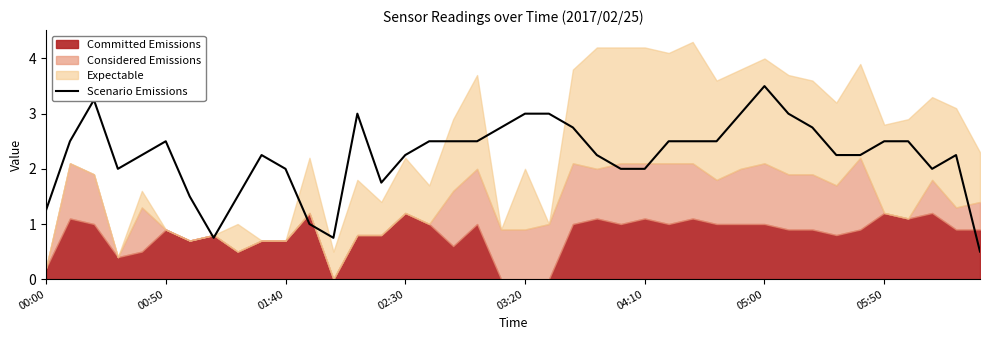

What is the maximum value for Scenario Emissions?

3.5